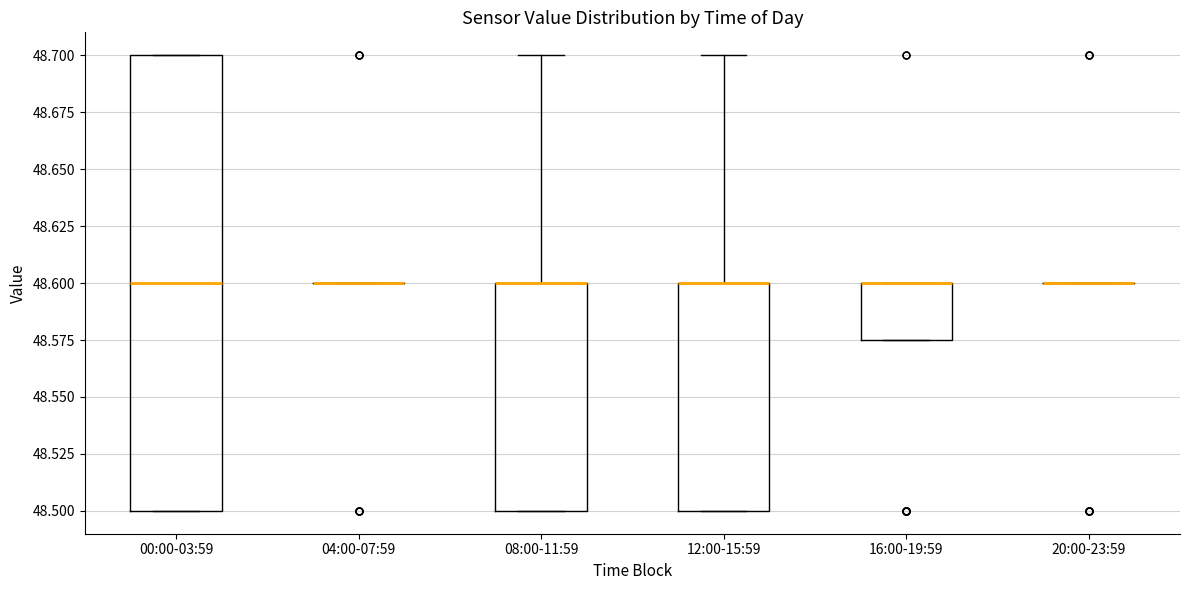

Reading left to right, read every box against the y-axis: the position of its median line, the range the box covers, and the ends of its whiskers. The values are not printed on the chart, so give them approximately, as read against the axis.

00:00-03:59: median 48.600, box 48.500 to 48.700, whiskers 48.500 to 48.700
04:00-07:59: box collapsed to a line at 48.600, whiskers 48.600 to 48.600
08:00-11:59: median 48.600 (drawn on the box's upper edge), box 48.500 to 48.600, whiskers 48.500 to 48.700
12:00-15:59: median 48.600 (drawn on the box's upper edge), box 48.500 to 48.600, whiskers 48.500 to 48.700
16:00-19:59: median 48.600 (drawn on the box's upper edge), box 48.575 to 48.600, whiskers 48.575 to 48.600
20:00-23:59: box collapsed to a line at 48.600, whiskers 48.600 to 48.600